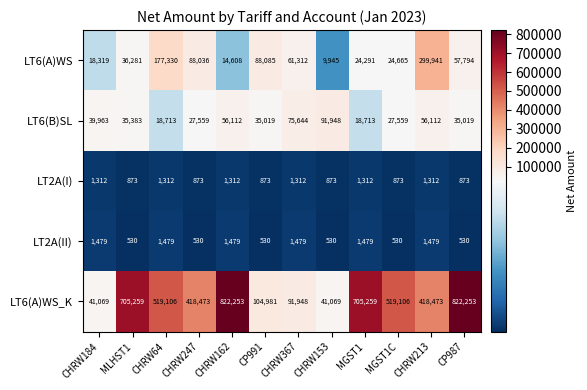

True or false: LT2A(I) has a value of 873 at CHRW153.

True